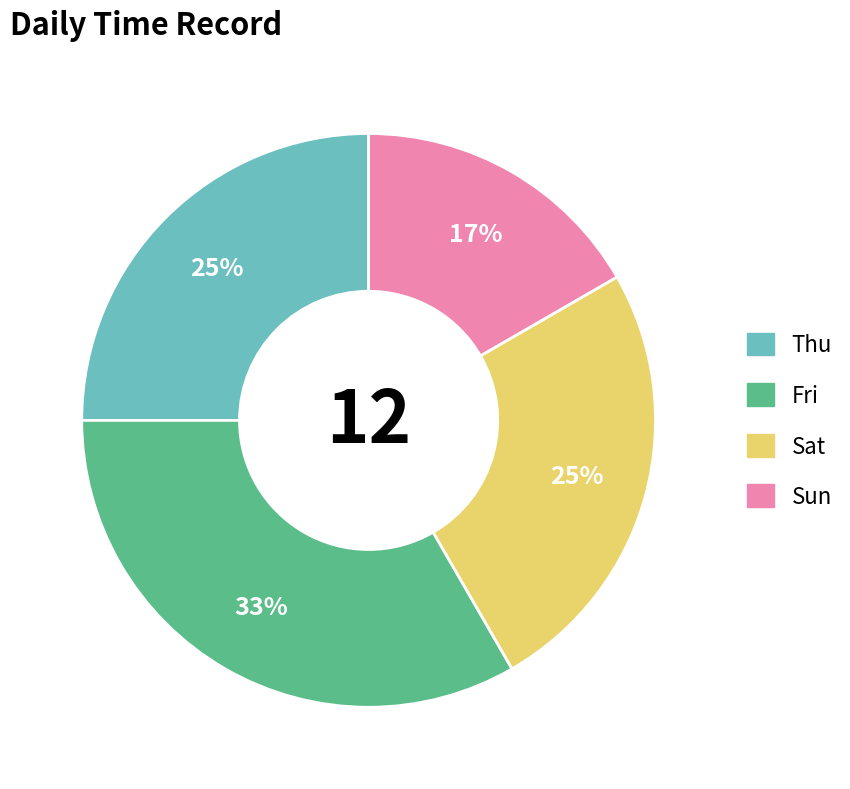

To the nearest percent, what is the difference between the Thu and Sun slice percentages?

8%